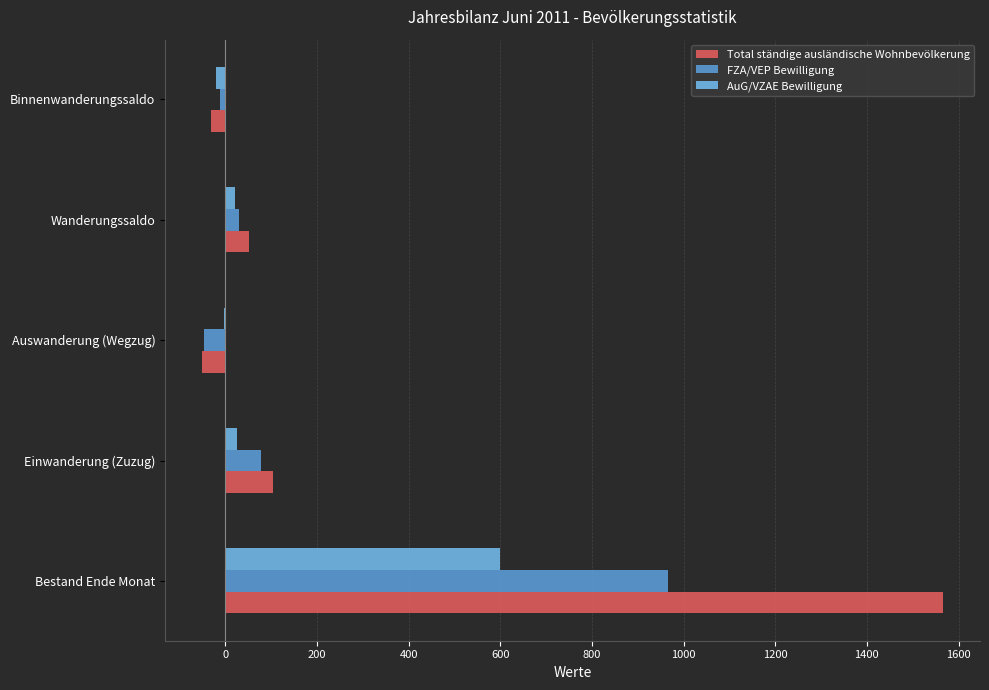

What is the maximum value shown in the chart?

1566